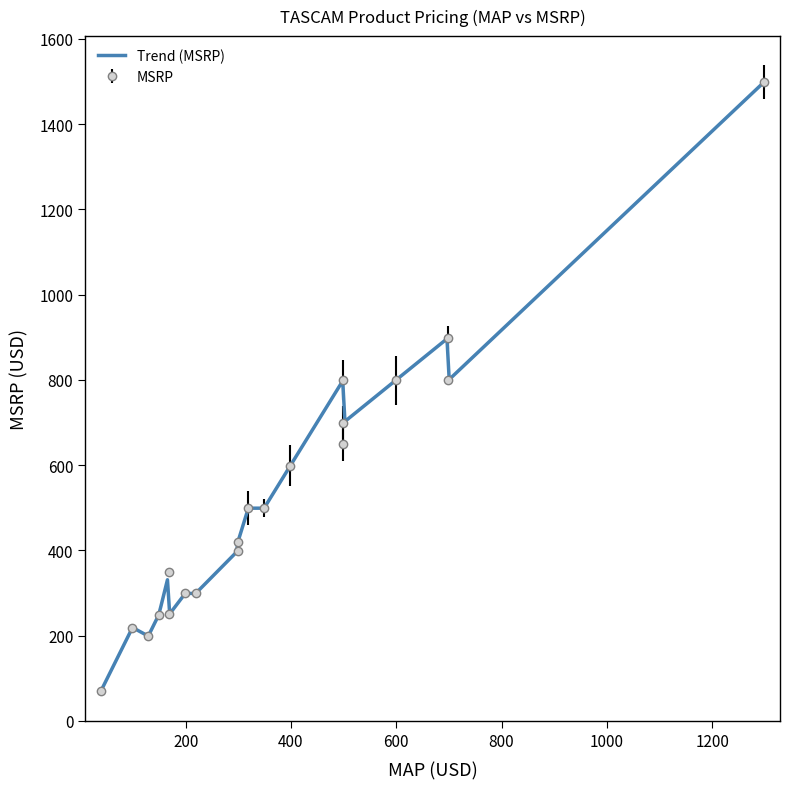

What is the maximum value for Trend (MSRP)?

1499.0